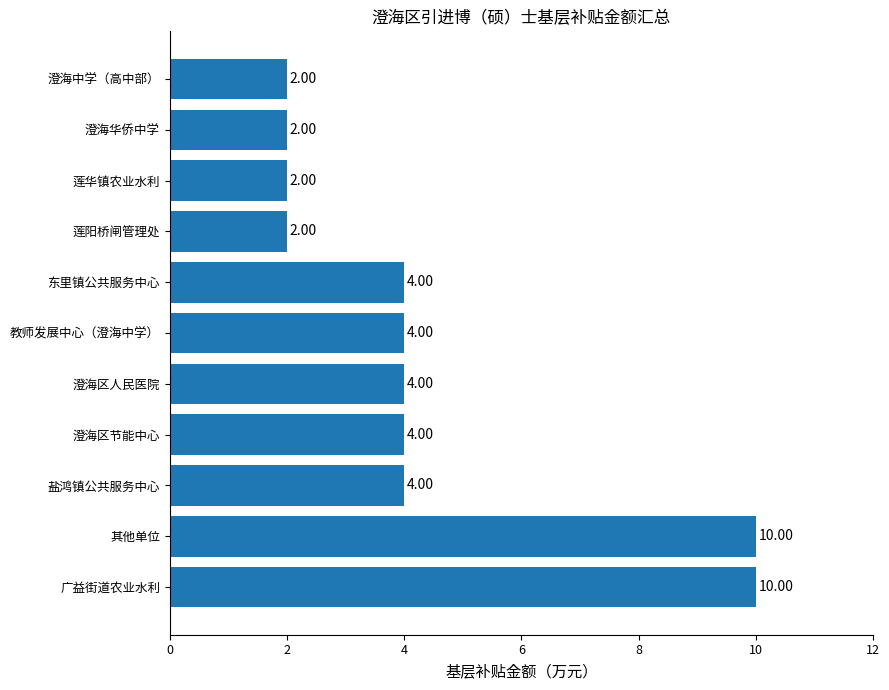

What is the change in value from 其他单位 to 东里镇公共服务中心?

-6